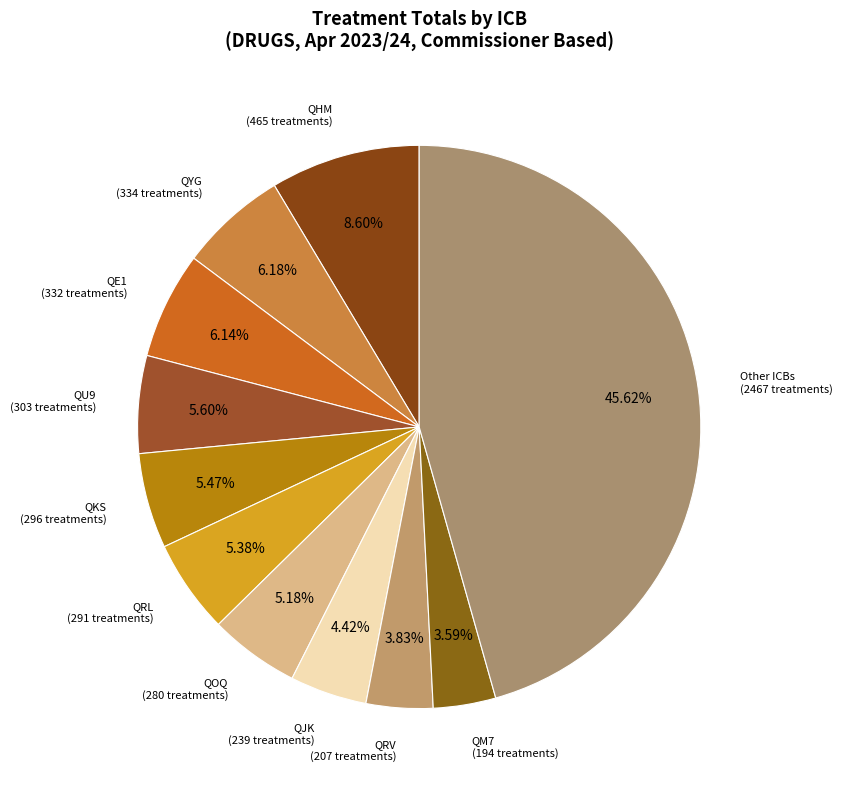

Is there any slice that represents more than half of the pie?

No